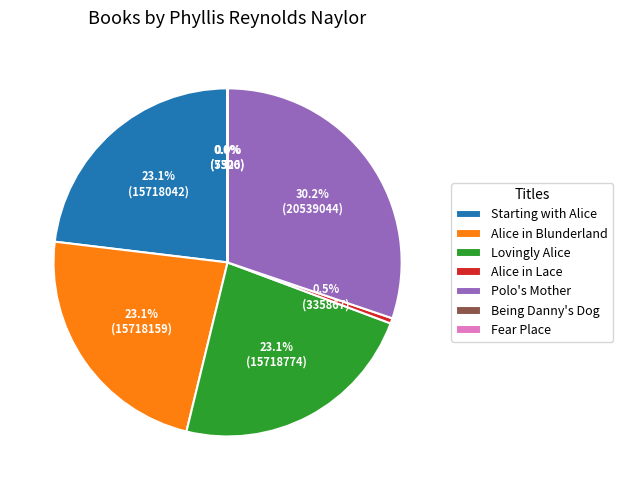

Does Alice in Lace account for over 50% of the chart?

No